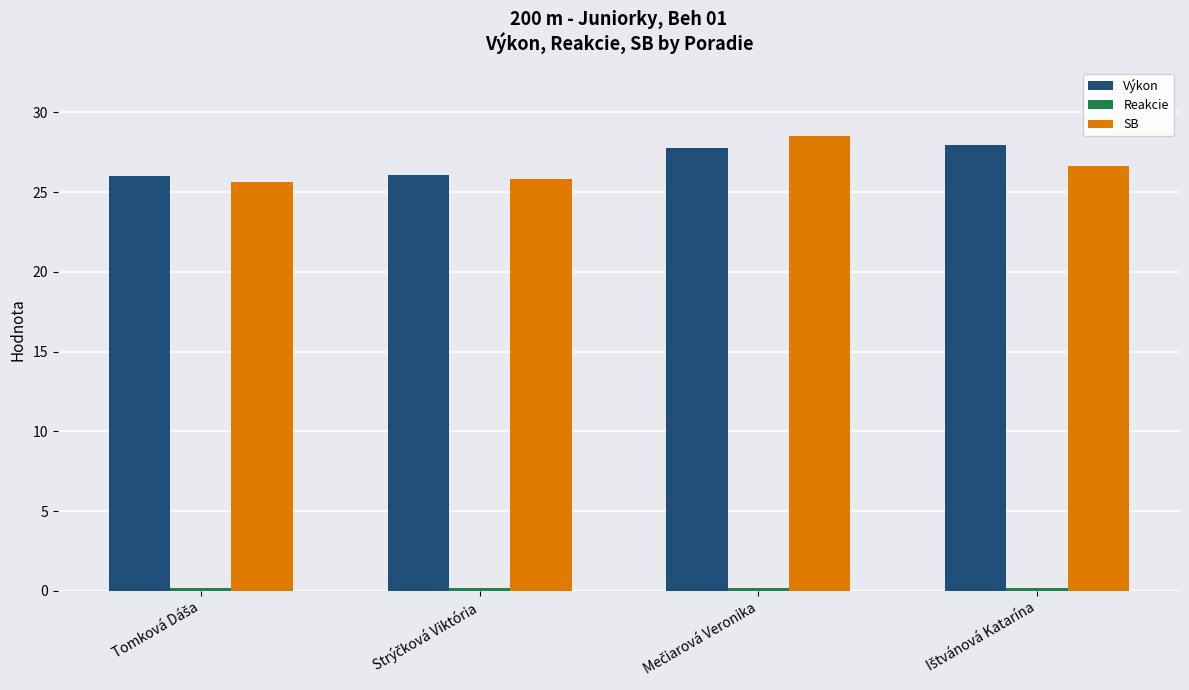

At how many categories does at least one series exceed 16?

4